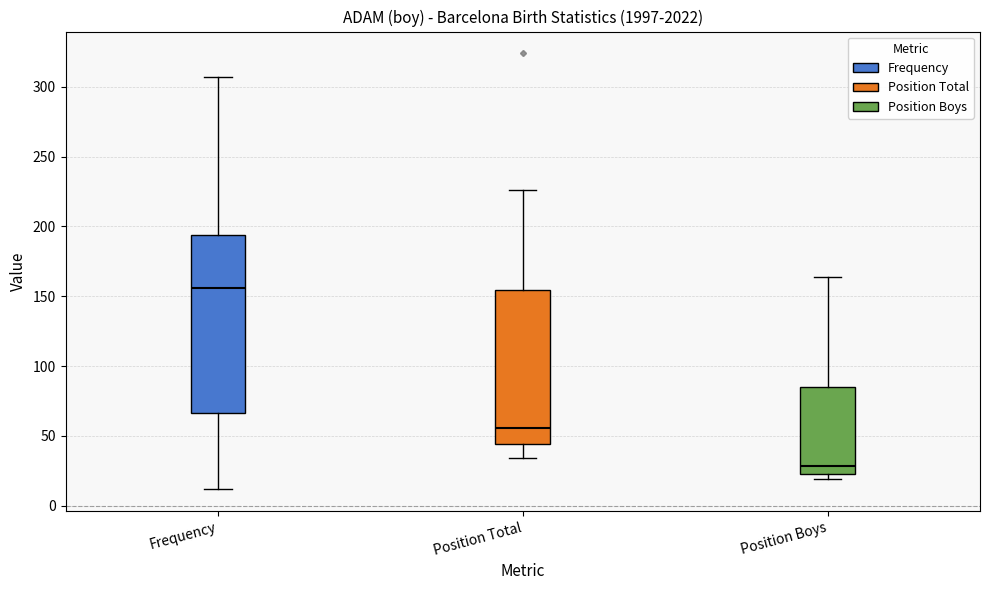

Which box has the lowest median line?

Position Boys